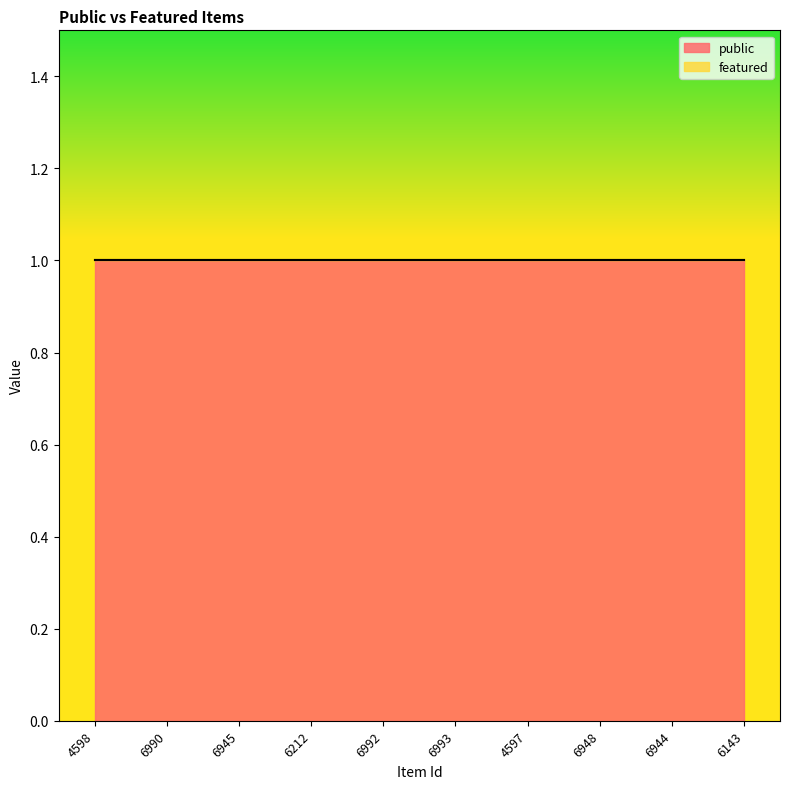

Which series changed the most between 4598 and 4597?

public